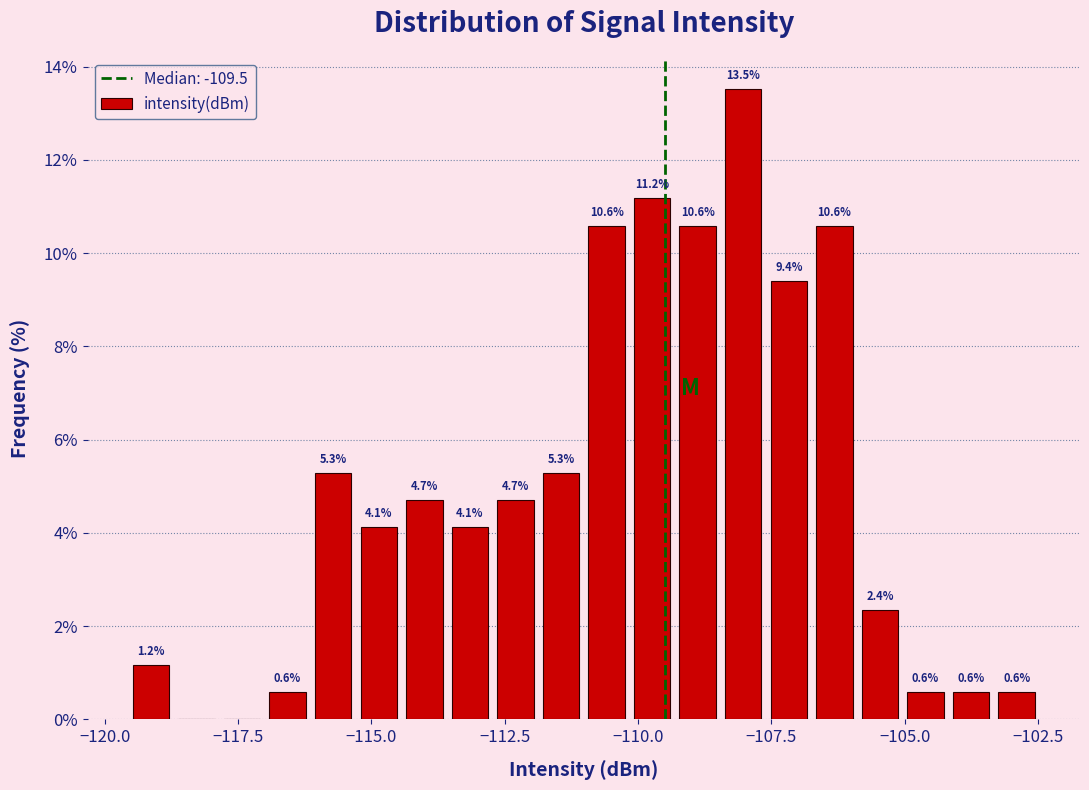

Around what value on the x-axis is the tallest bar? Give the approximate position of its centre, as read against the axis.

-108.0